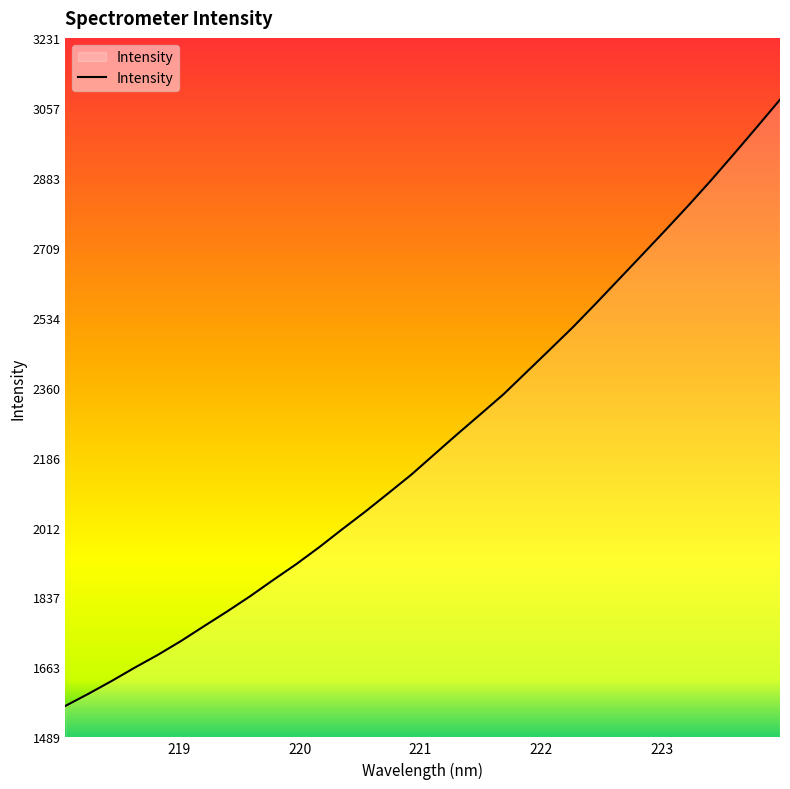

What is the difference between the maximum and minimum values?

1510.3